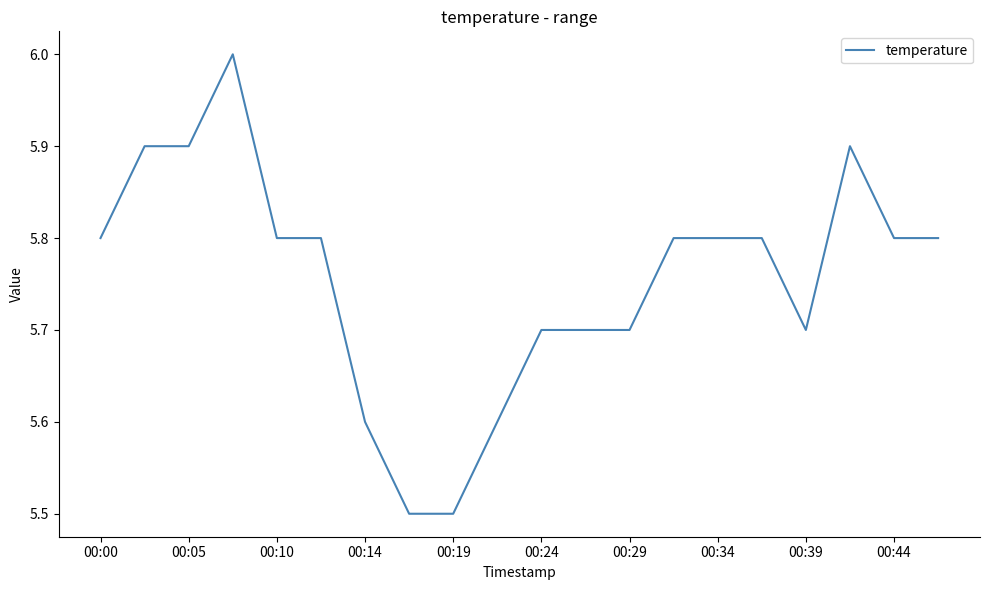

What is the difference between the maximum and minimum values?

0.5